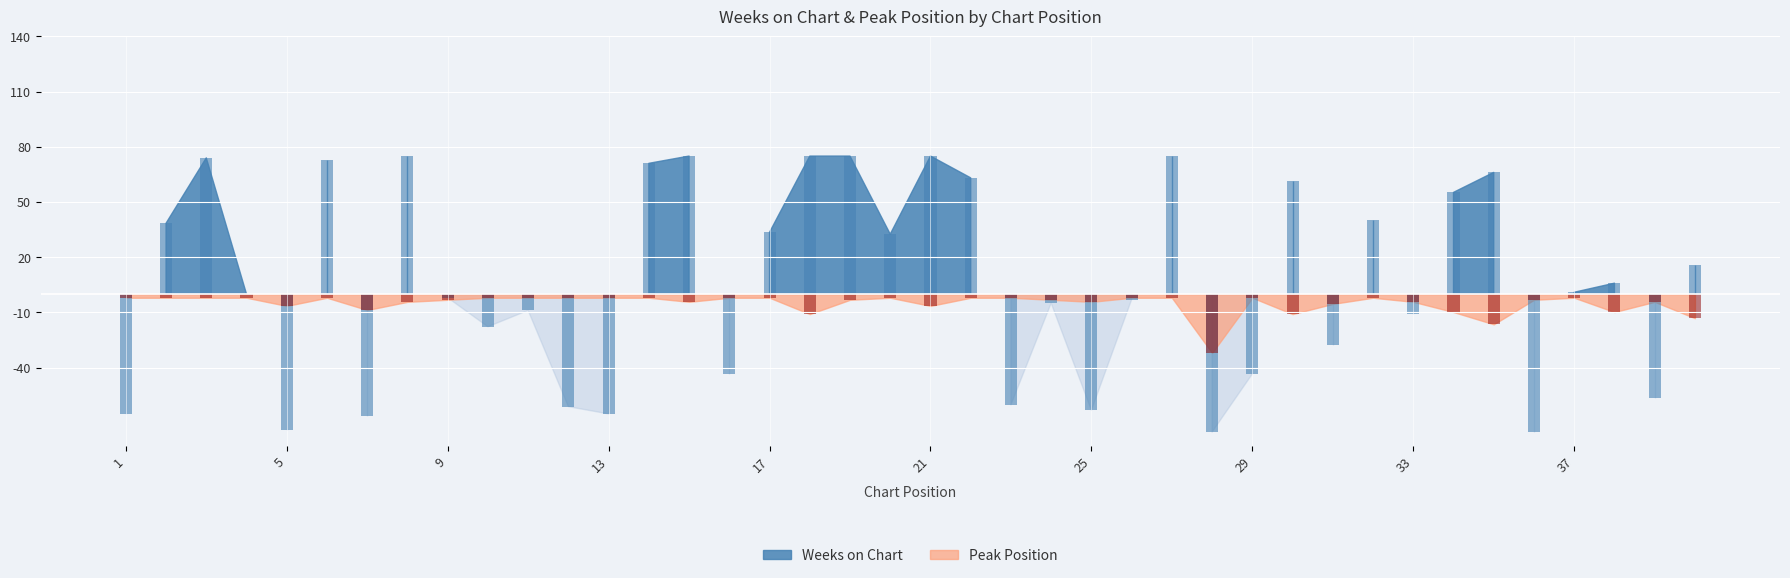

How many bars are there in each group?

2